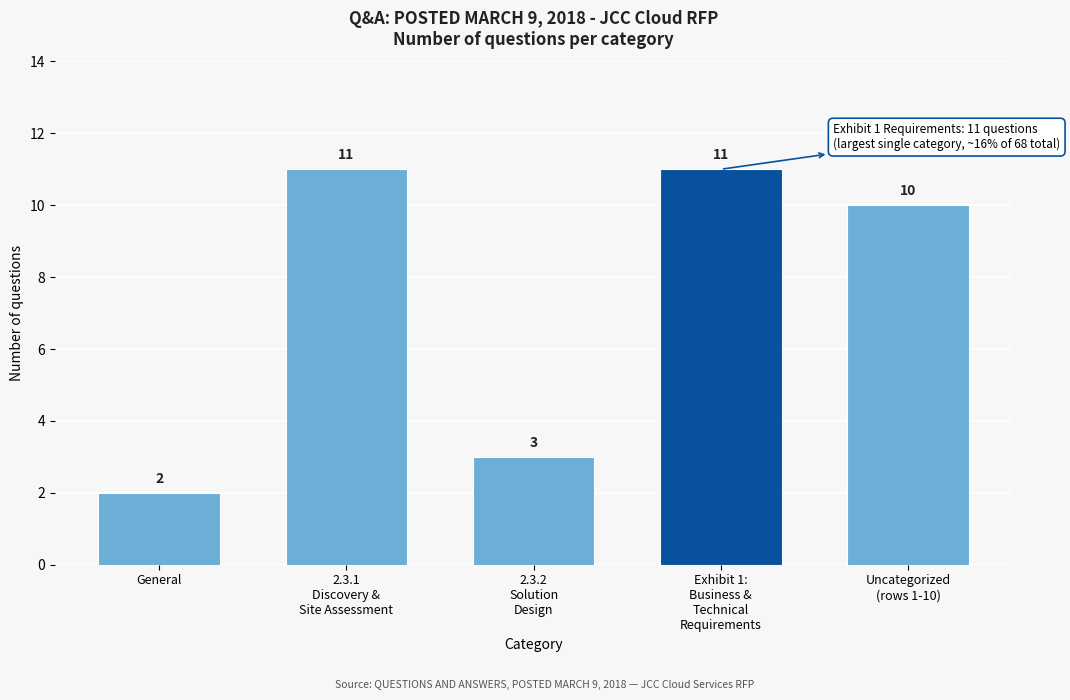

Reading left to right, list all the values displayed in this chart.

2	11	3	11	10